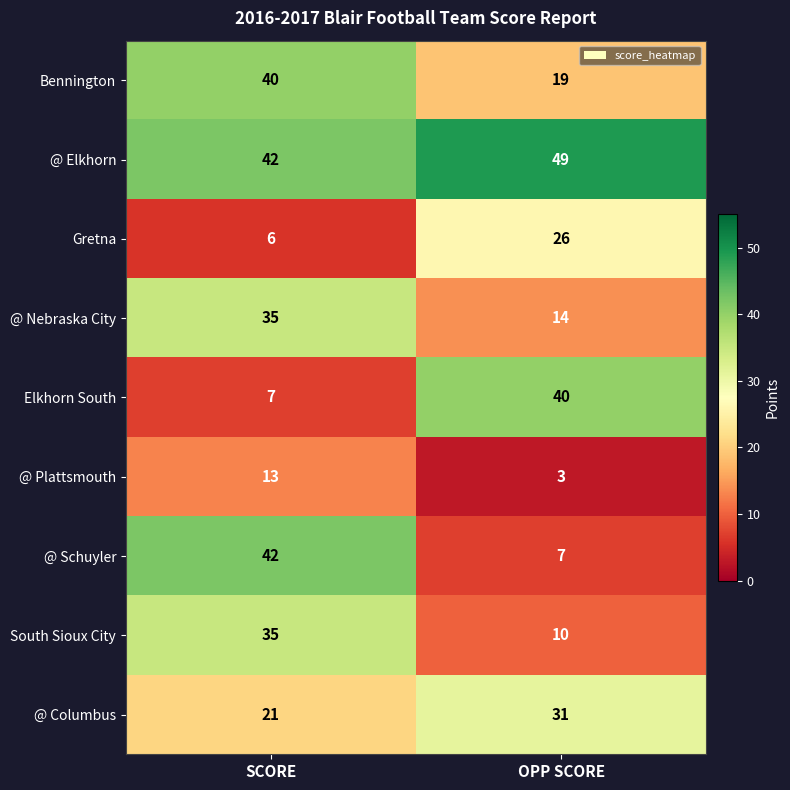

At which category does the chart reach its minimum across all series?

OPP SCORE